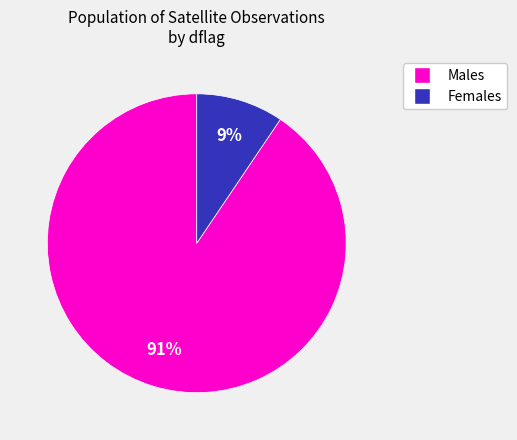

To the nearest percent, what portion does Males represent?

91%